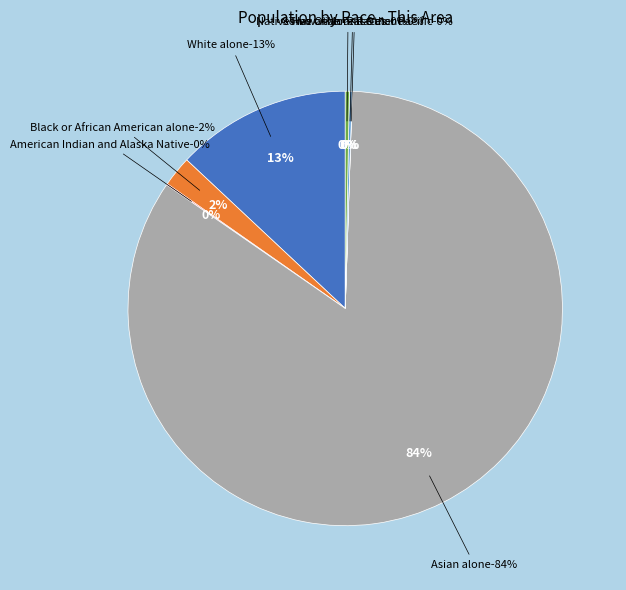

Which category has the biggest portion of the pie?

Asian alone